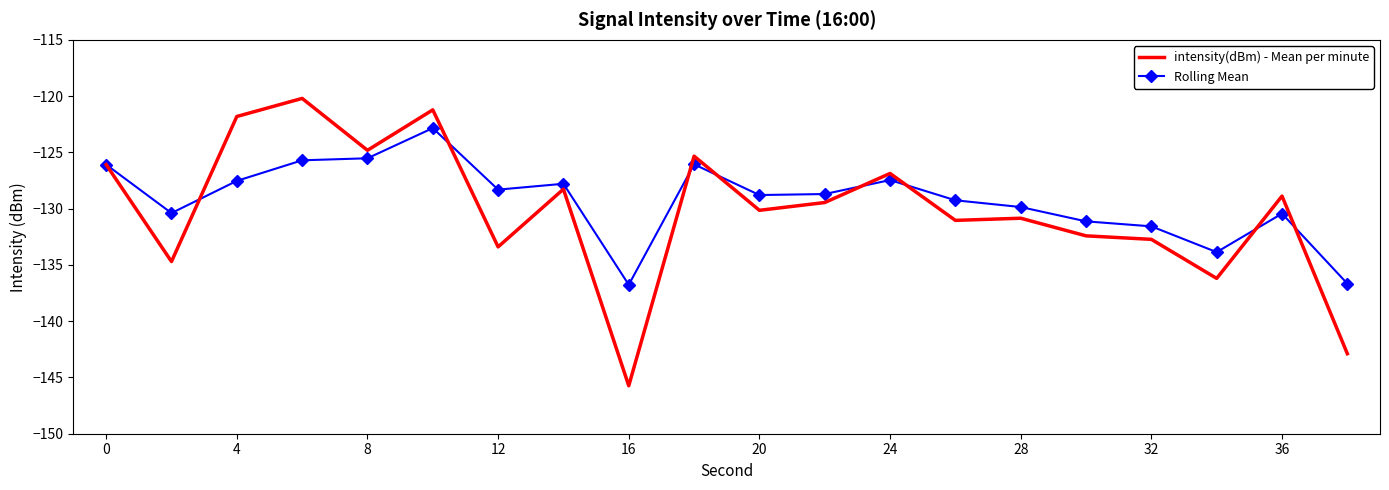

What is the maximum value for Rolling Mean?

-122.8